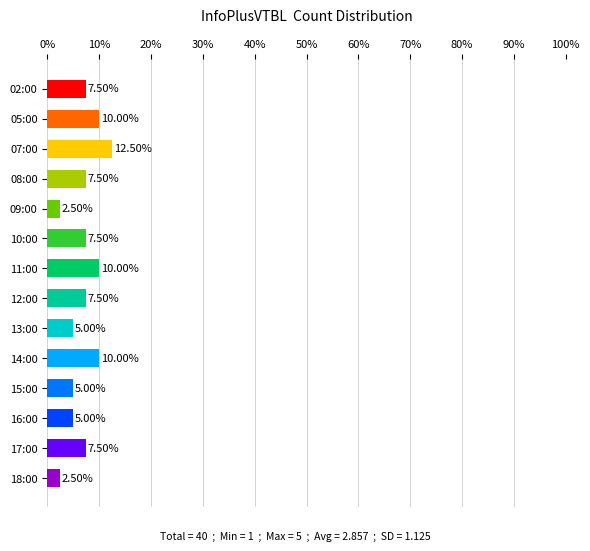

What is the difference between the maximum and second lowest values?

10.0